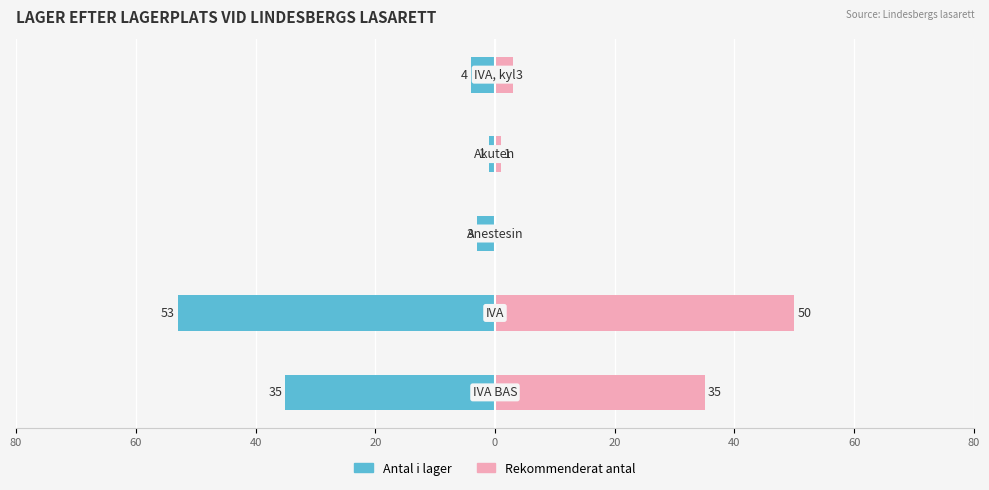

What is the difference between the highest and lowest values at 40?

3